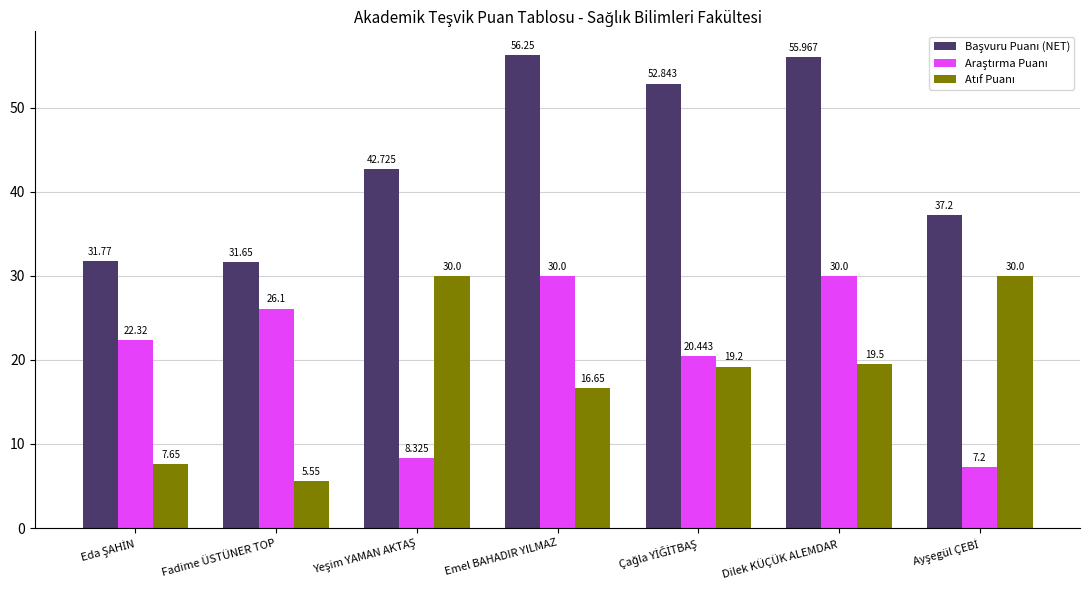

Which label corresponds to the largest value in the chart?

Emel BAHADIR YILMAZ